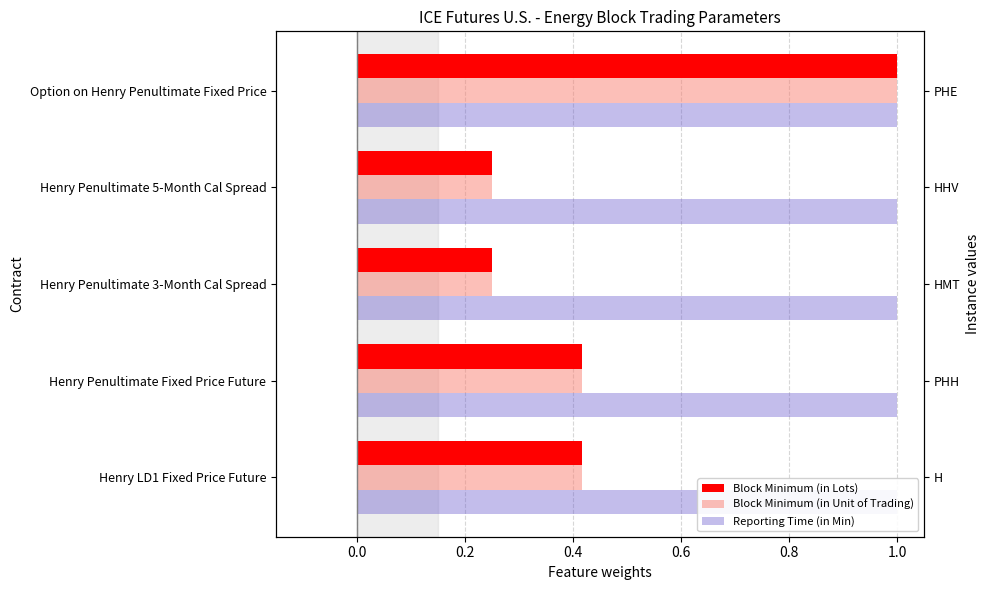

How many groups of bars are there?

5